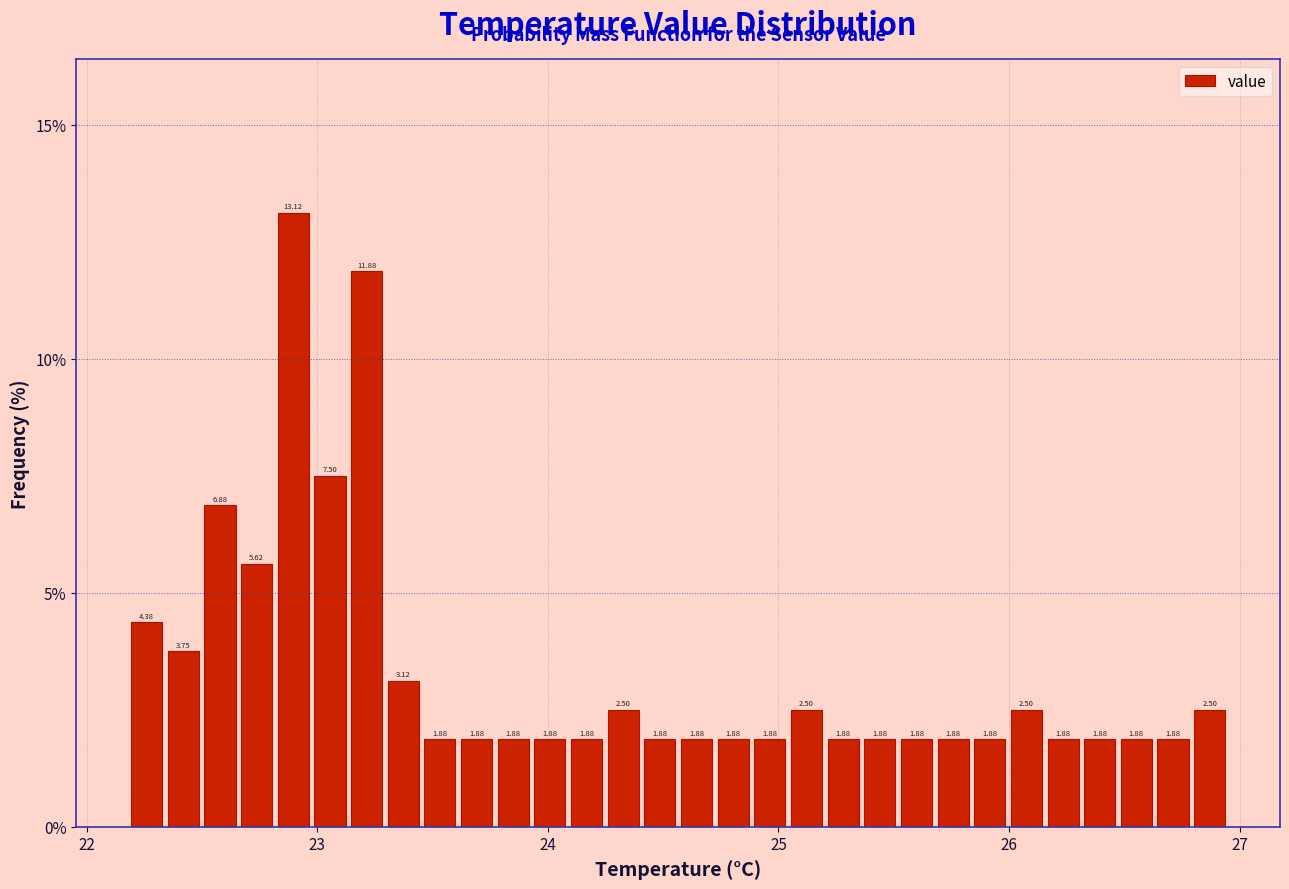

Read against the x-axis, roughly where is the centre of the tallest bar?

22.9